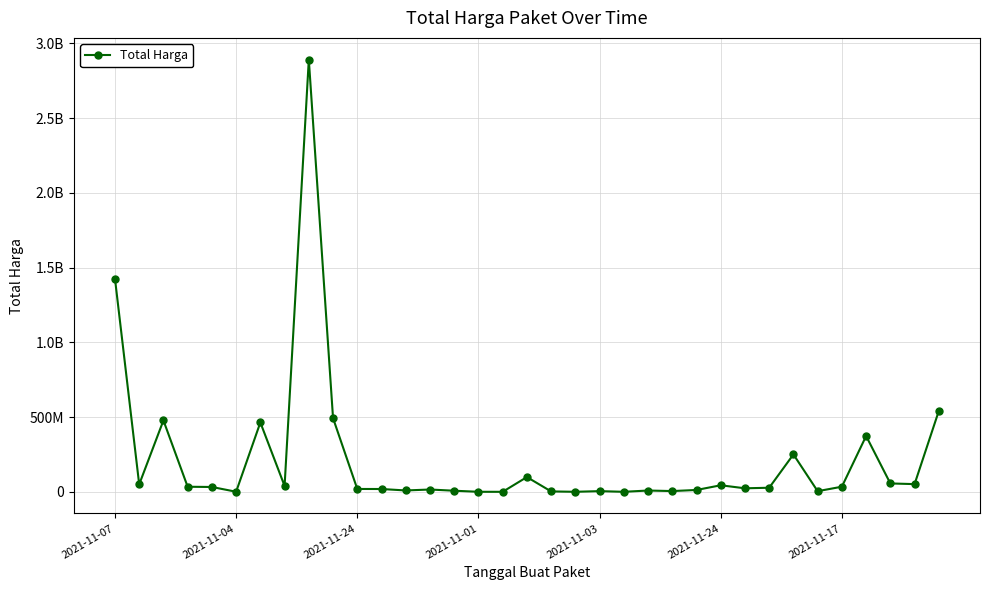

List the labels in order of value, largest first.

8, 2021-11-07, 34, 9, 2021-11-24, 2021-11-17, 31, 28, 17, 32, 33, 2021-11-04, 25, 7, 30, 2021-11-01, 2021-11-03, 27, 26, 10, 11, 13, 24, 12, 22, 14, 23, 20, 29, 18, 2021-11-24, 15, 19, 21, 16